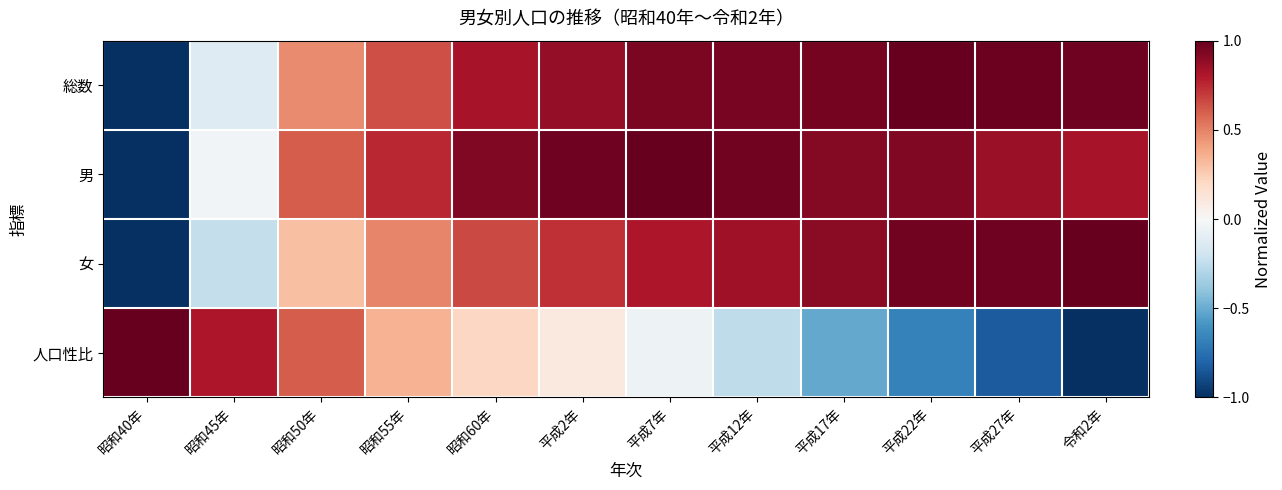

At 平成22年, list the series in order from smallest to largest.

人口性比, 男, 女, 総数